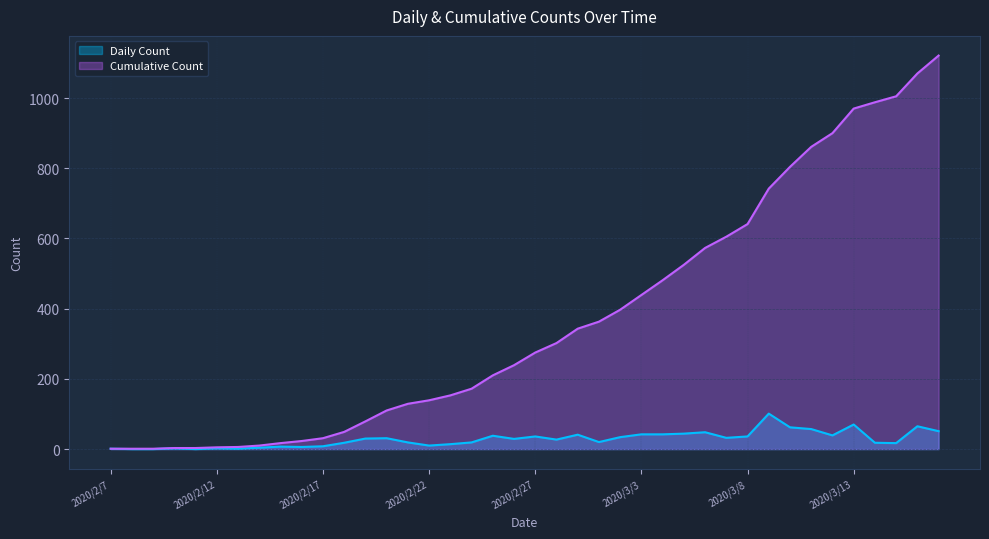

Reading left to right, extract all data points from this chart.

Daily Count: 2020/2/7=1	2020/2/8=0	2020/2/9=0	2020/2/10=2	2020/2/11=0	2020/2/12=2	2020/2/13=1	2020/2/14=4	2020/2/15=7	2020/2/16=6	2020/2/17=8	2020/2/18=18	2020/2/19=30	2020/2/20=31	2020/2/21=19	2020/2/22=10	2020/2/23=14	2020/2/24=19	2020/2/25=38	2020/2/26=29	2020/2/27=36	2020/2/28=27	2020/2/29=41	2020/3/1=20	2020/3/2=34	2020/3/3=42	2020/3/4=42	2020/3/5=44	2020/3/6=48	2020/3/7=32	2020/3/8=36	2020/3/9=101	2020/3/10=62	2020/3/11=57	2020/3/12=39	2020/3/13=70	2020/3/14=18	2020/3/15=17	2020/3/16=65	2020/3/17=51
Cumulative Count: 2020/2/7=1	2020/2/8=1	2020/2/9=1	2020/2/10=3	2020/2/11=3	2020/2/12=5	2020/2/13=6	2020/2/14=10	2020/2/15=17	2020/2/16=23	2020/2/17=31	2020/2/18=49	2020/2/19=79	2020/2/20=110	2020/2/21=129	2020/2/22=139	2020/2/23=153	2020/2/24=172	2020/2/25=210	2020/2/26=239	2020/2/27=275	2020/2/28=302	2020/2/29=343	2020/3/1=363	2020/3/2=397	2020/3/3=439	2020/3/4=481	2020/3/5=525	2020/3/6=573	2020/3/7=605	2020/3/8=641	2020/3/9=742	2020/3/10=804	2020/3/11=861	2020/3/12=900	2020/3/13=970	2020/3/14=988	2020/3/15=1005	2020/3/16=1070	2020/3/17=1121